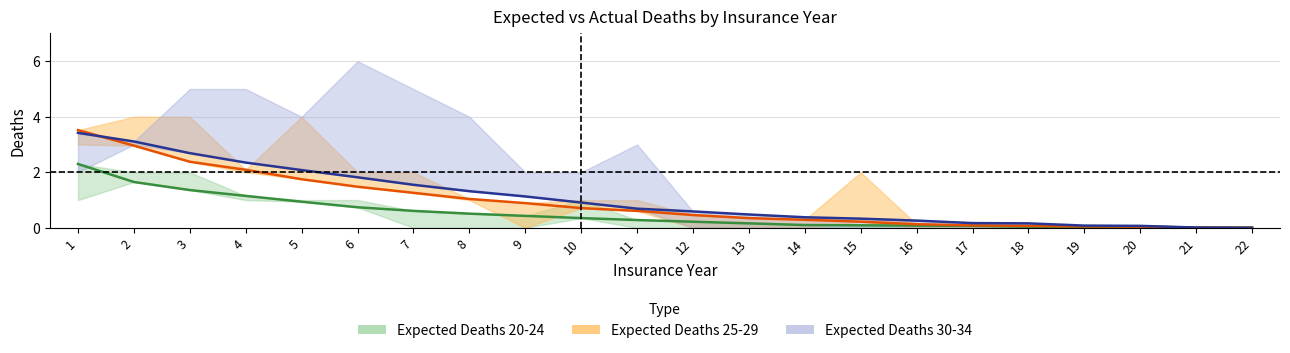

Between 5 and 9, which series saw the biggest shift?

Expected Deaths 30-34